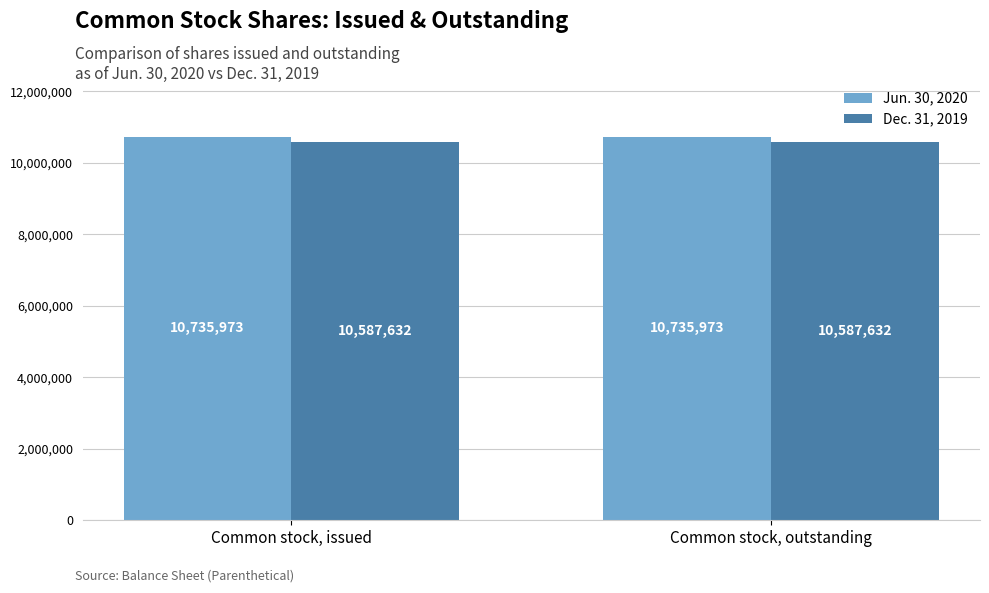

What is the label of the 2nd bar from the left?

Common stock, outstanding